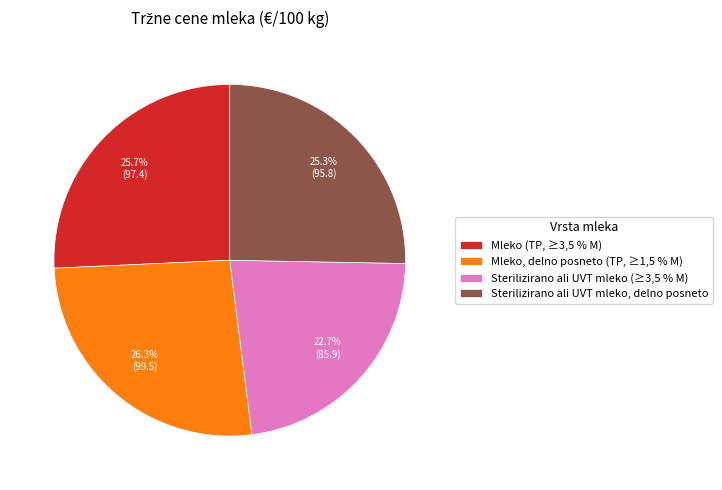

Does any single category account for the majority?

No